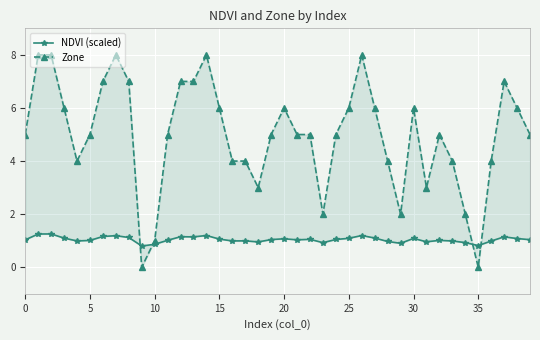

Is it true that NDVI (scaled) equals 1.1 at 27?

True